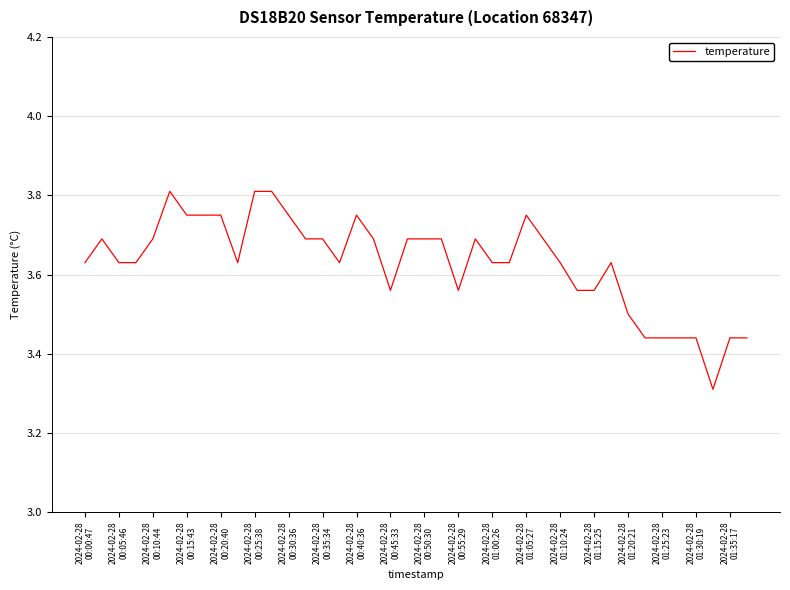

What is the maximum value shown in the chart?

3.8